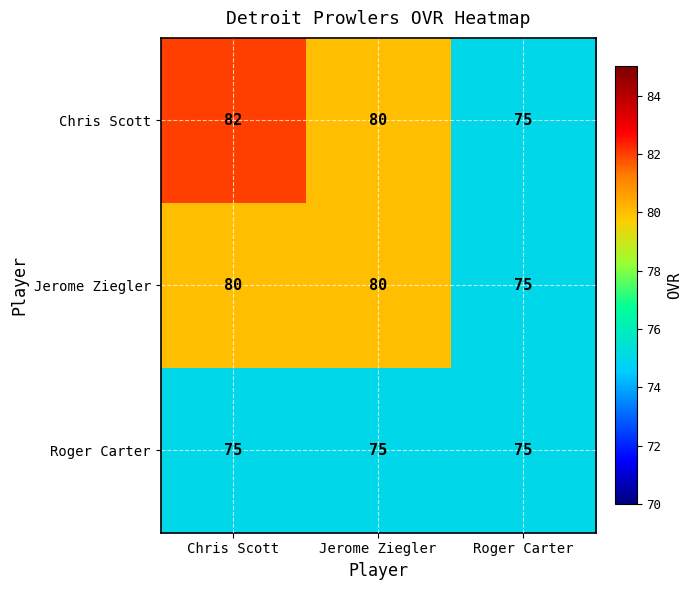

Which series changed the most between Chris Scott and Roger Carter?

Chris Scott